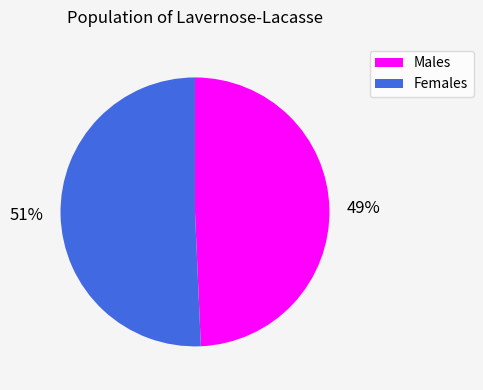

To the nearest percent, what is the average slice percentage?

50%